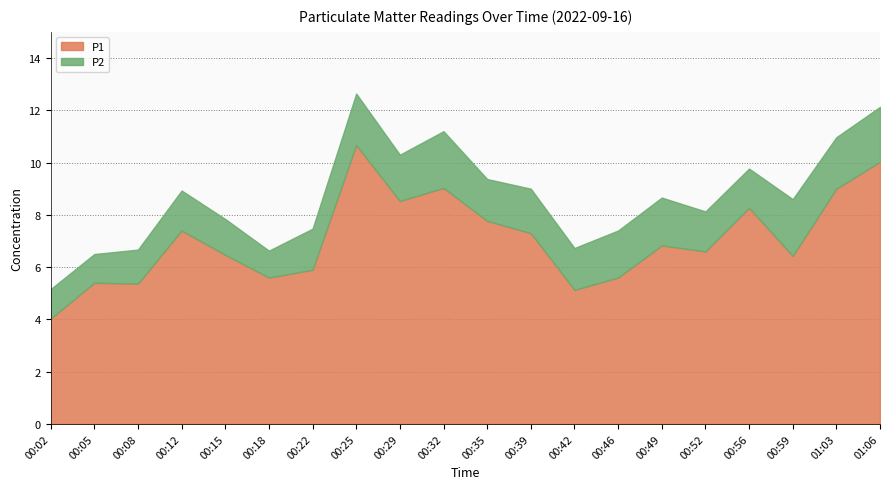

Read the P1 value at 00:22.

5.9